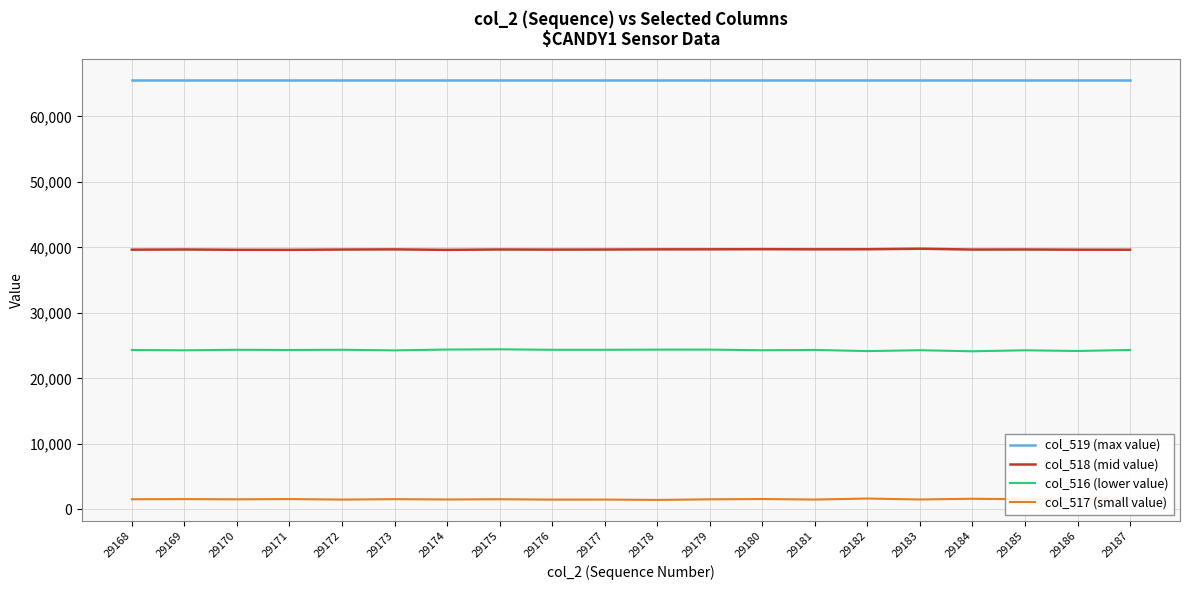

What is the spread (max minus min) of values at 29181?

64036